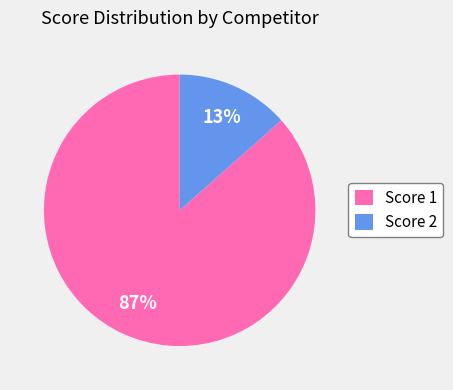

Count the number of slices in the pie.

2